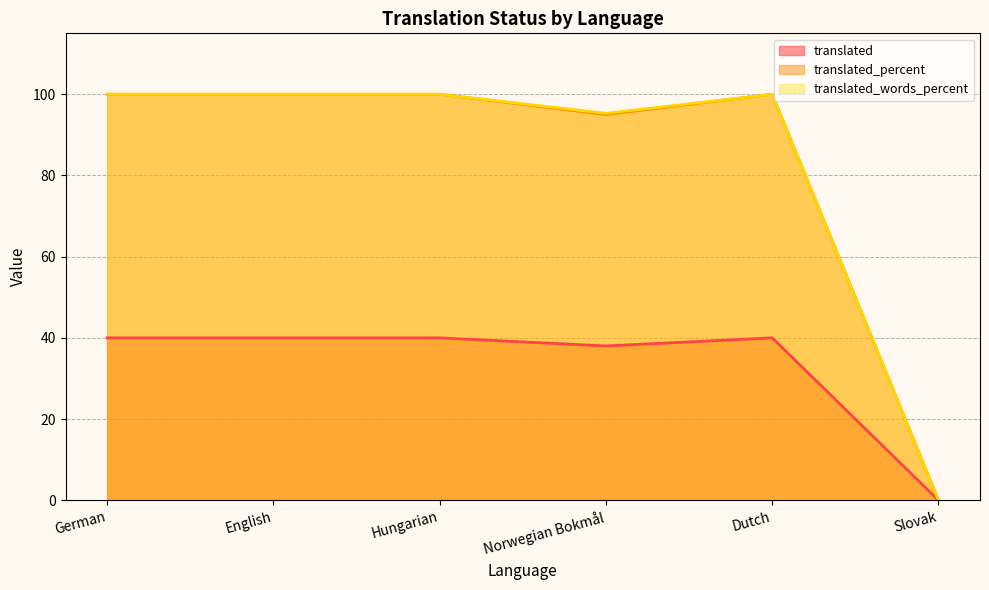

At which category does translated_words_percent reach its first local valley?

Norwegian Bokmål